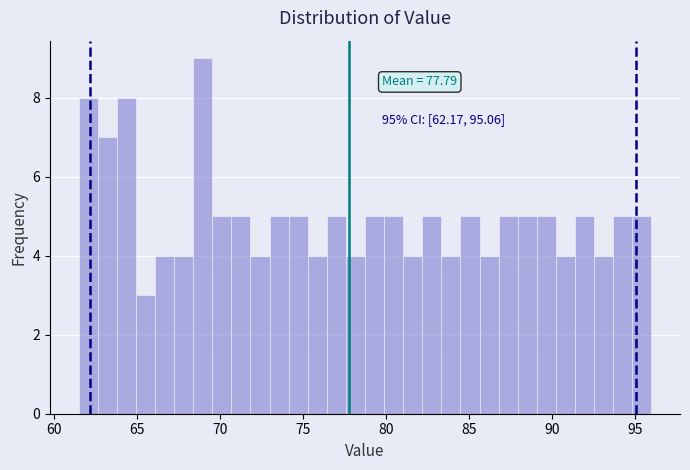

Around what value on the x-axis is the tallest bar? Give the approximate position of its centre, as read against the axis.

69.0